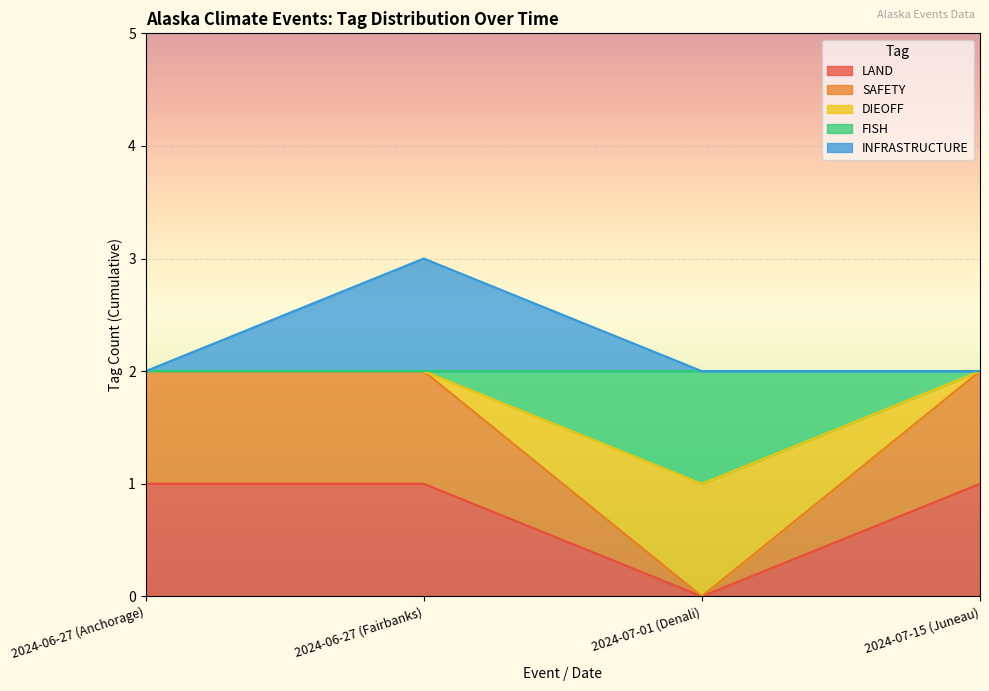

Which category has the highest value in the DIEOFF series?

2024-06-27 (Anchorage)